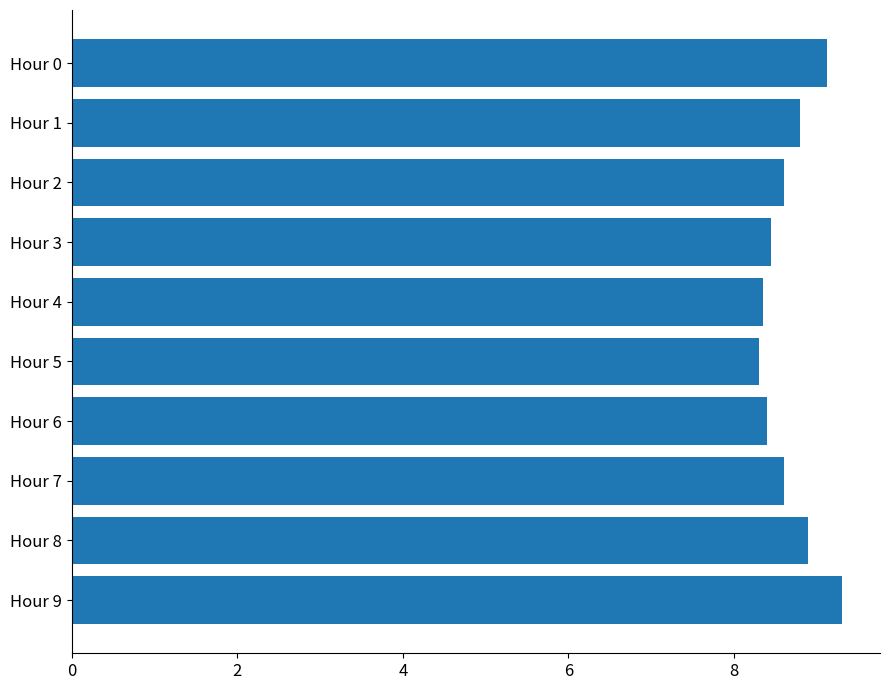

What is the minimum value shown in the chart?

8.3